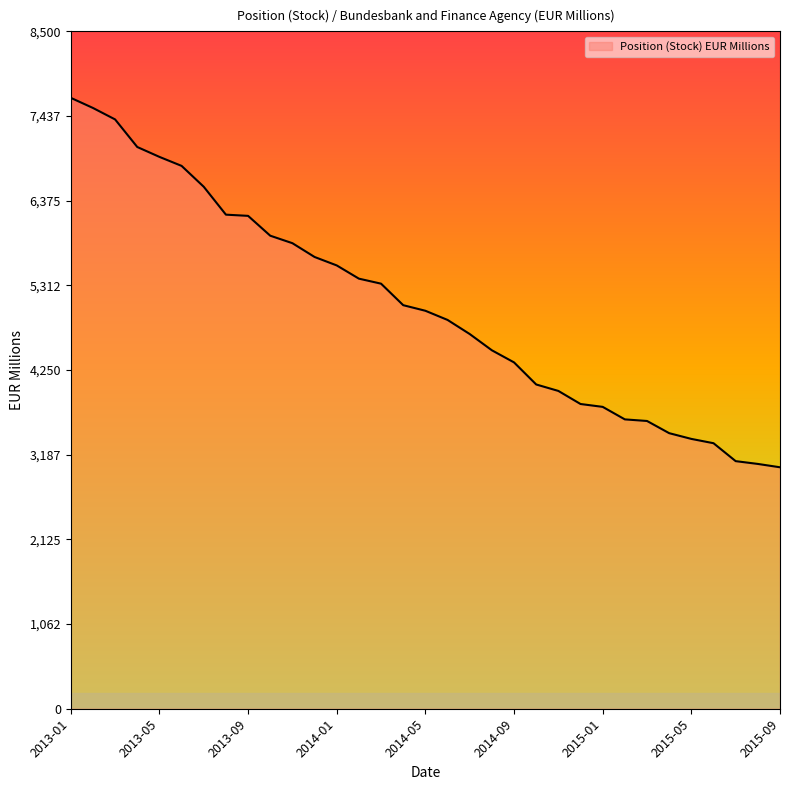

What is the greatest value displayed?

7666